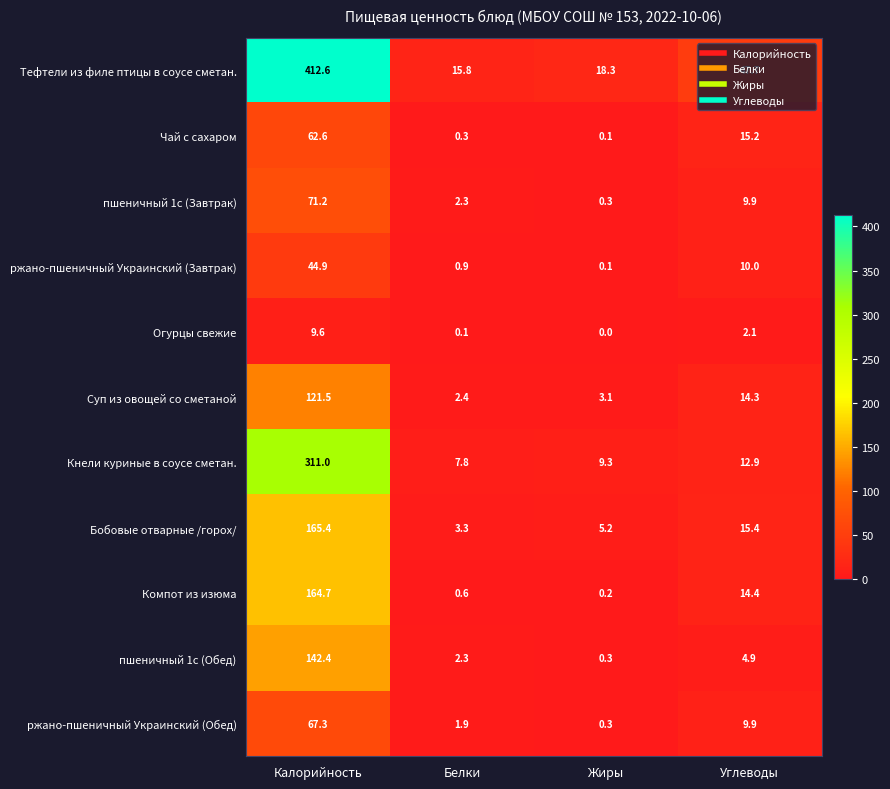

At which label does пшеничный 1с (Обед) reach its peak?

Калорийность